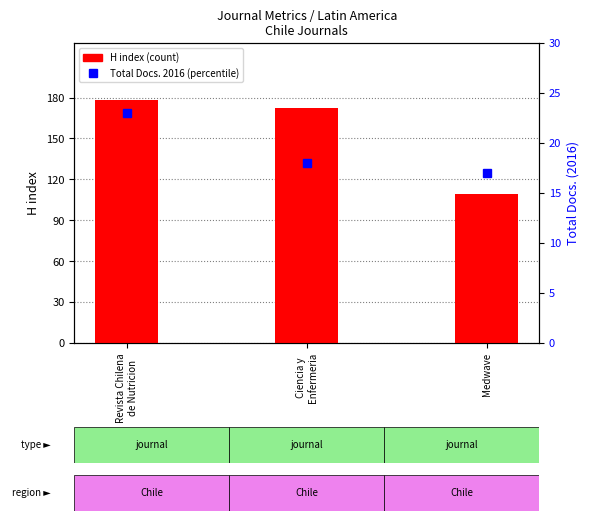

Reading left to right, list all the values displayed in this chart.

H index: Revista Chilena
de Nutricion=178	Ciencia y
Enfermeria=172	Medwave=109
Total Docs. (2016): Revista Chilena
de Nutricion=23	Ciencia y
Enfermeria=18	Medwave=17